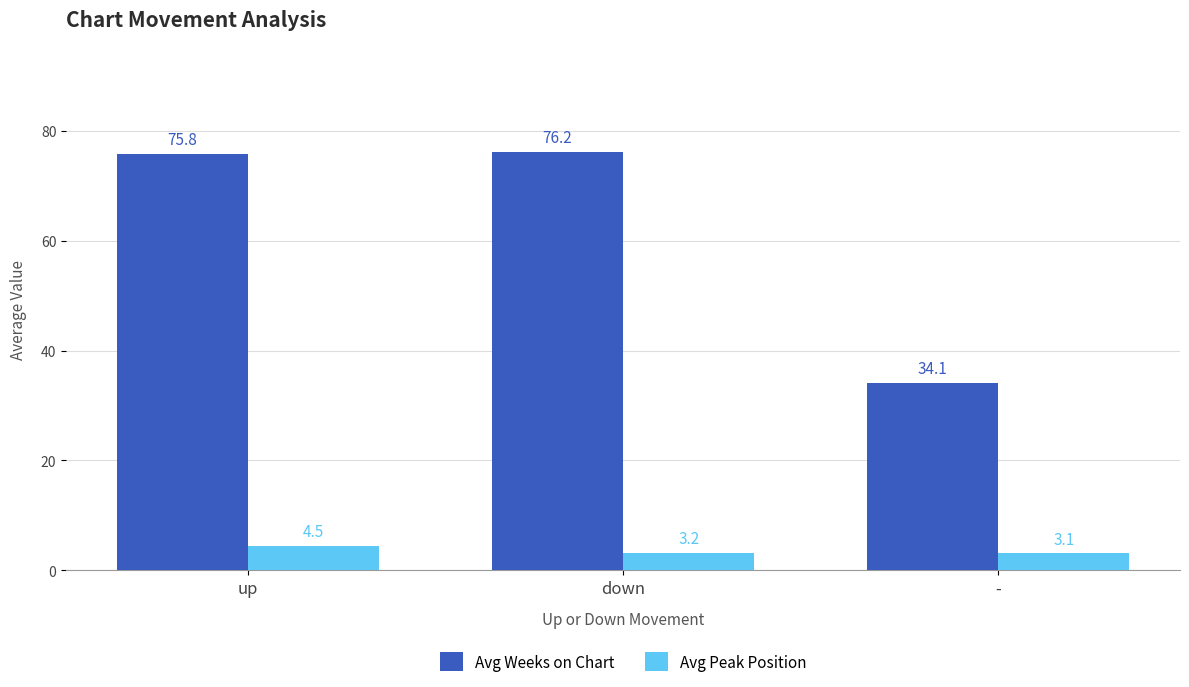

What are all the series names shown in the legend?

Avg Weeks on Chart, Avg Peak Position